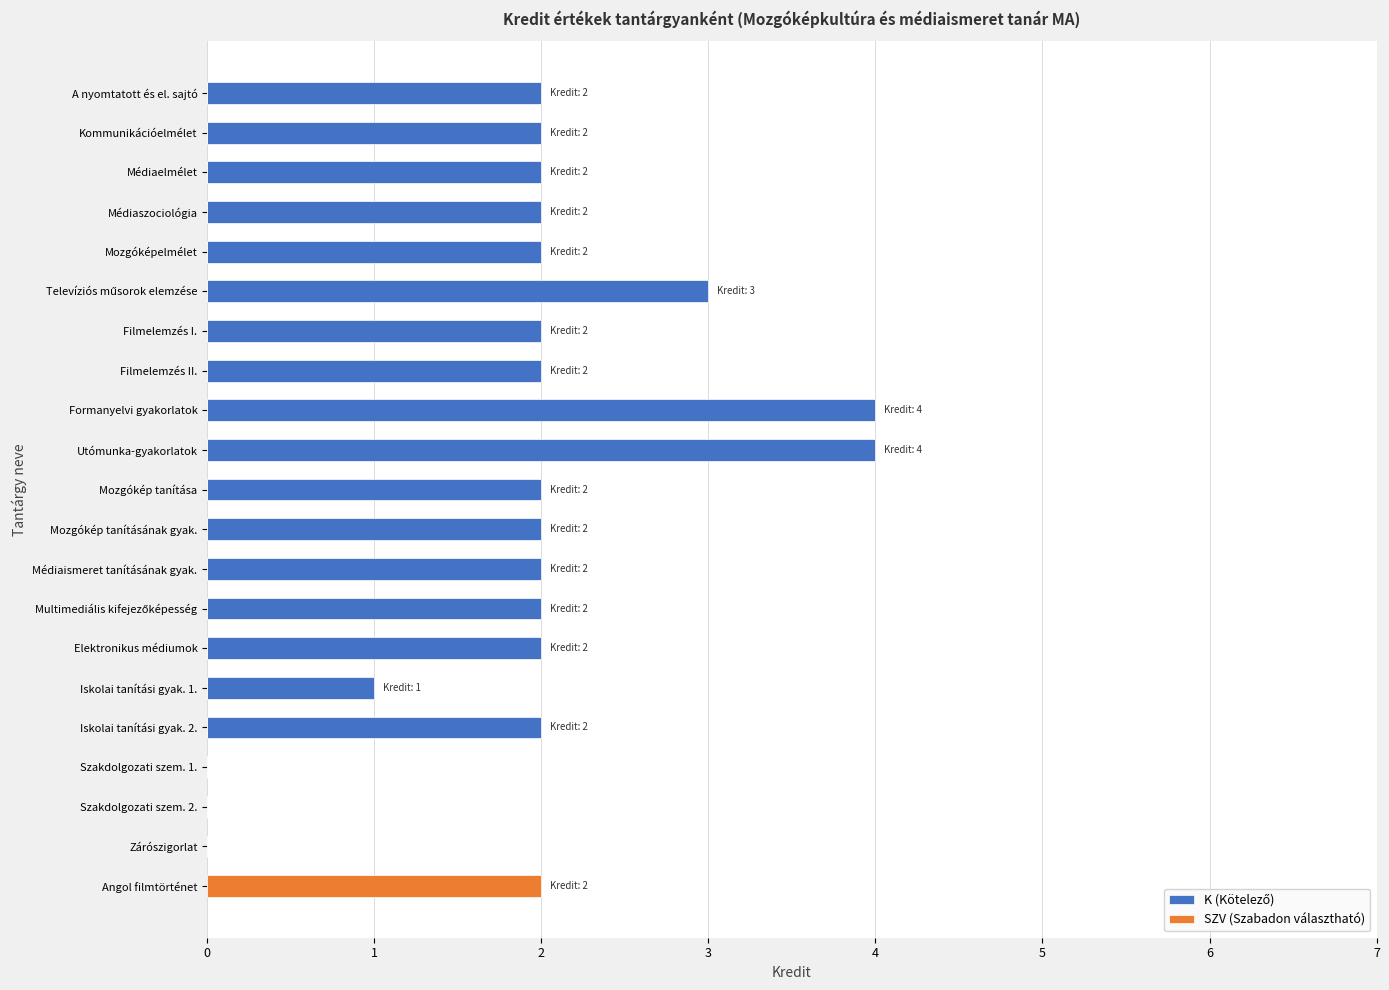

How many positive values does the K (Kötelező) series have?

17